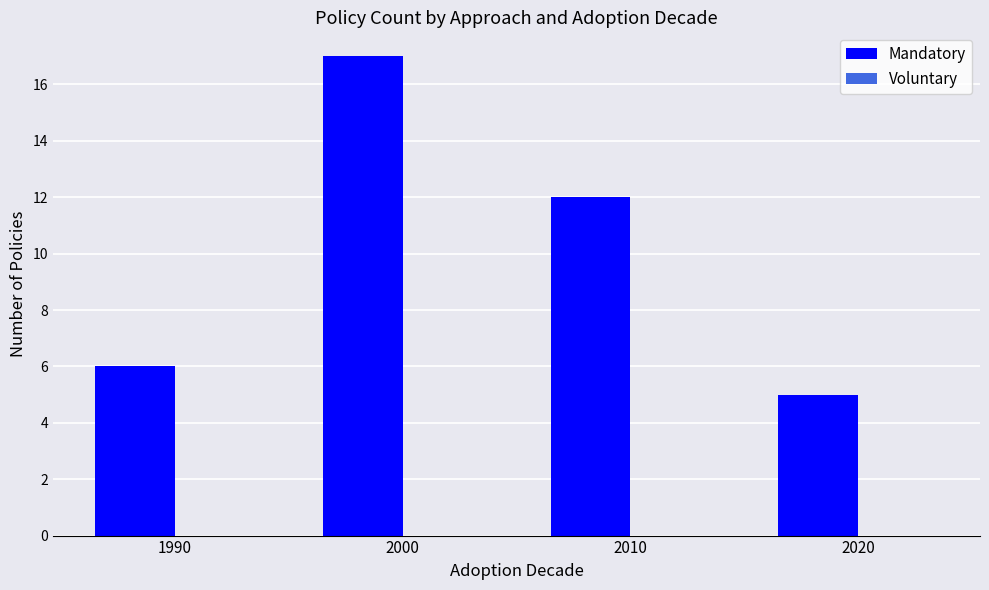

Which has a higher value, 2020 or 1990?

1990